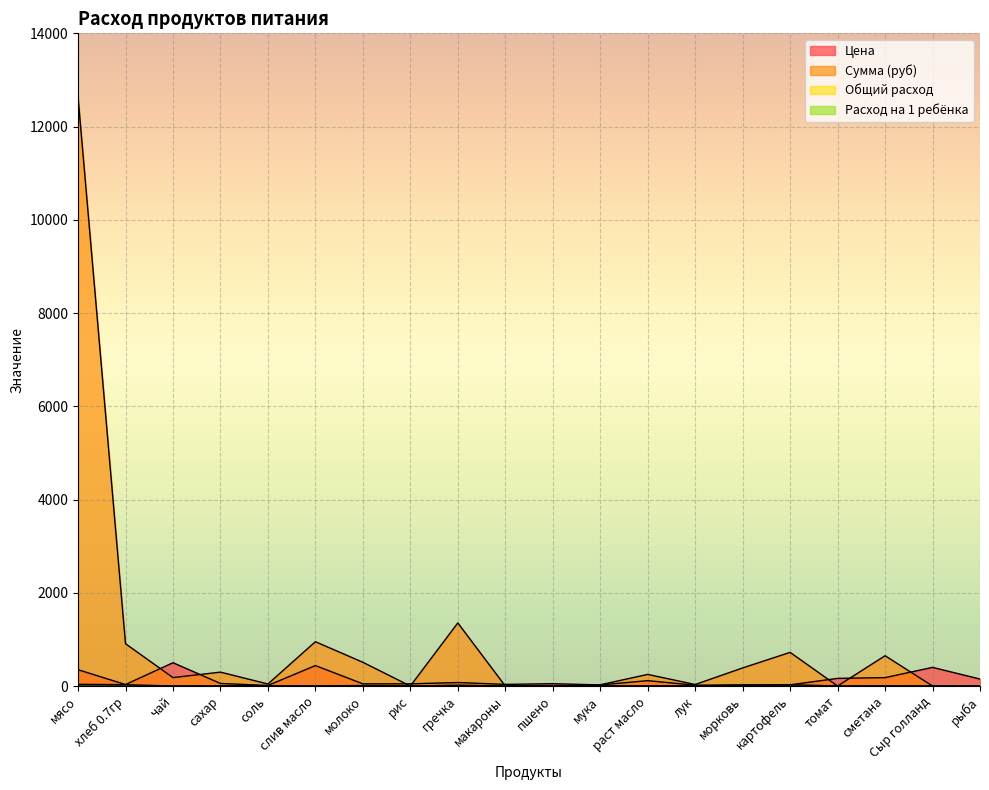

Between Сыр голланд and сахар, which is larger?

Сыр голланд